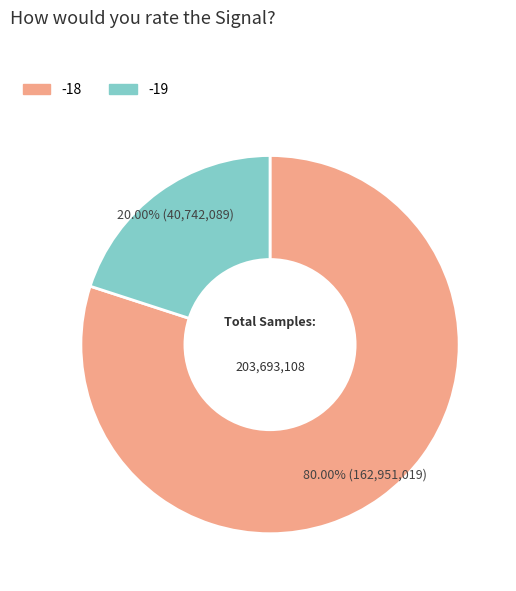

Is there a majority slice in this chart?

Yes